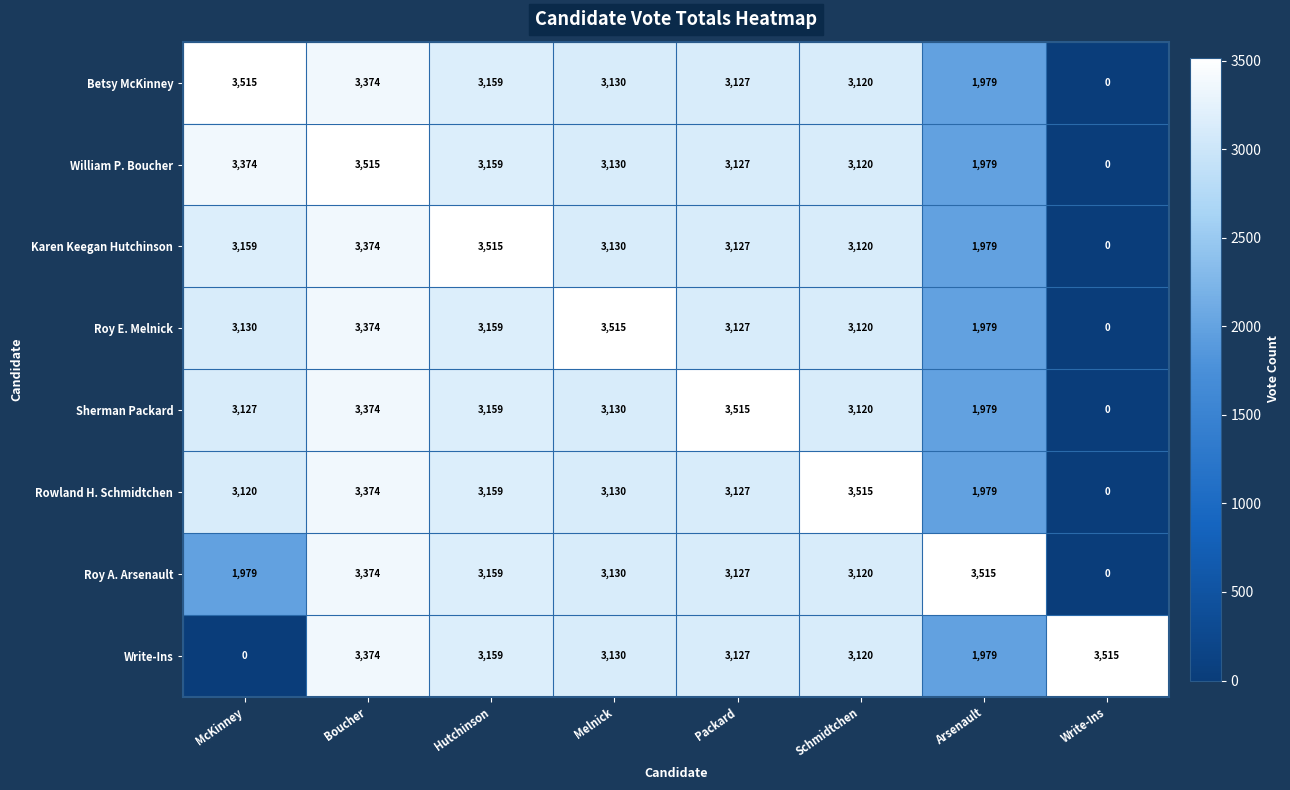

Is it true that Roy E. Melnick equals 769 at Packard?

False